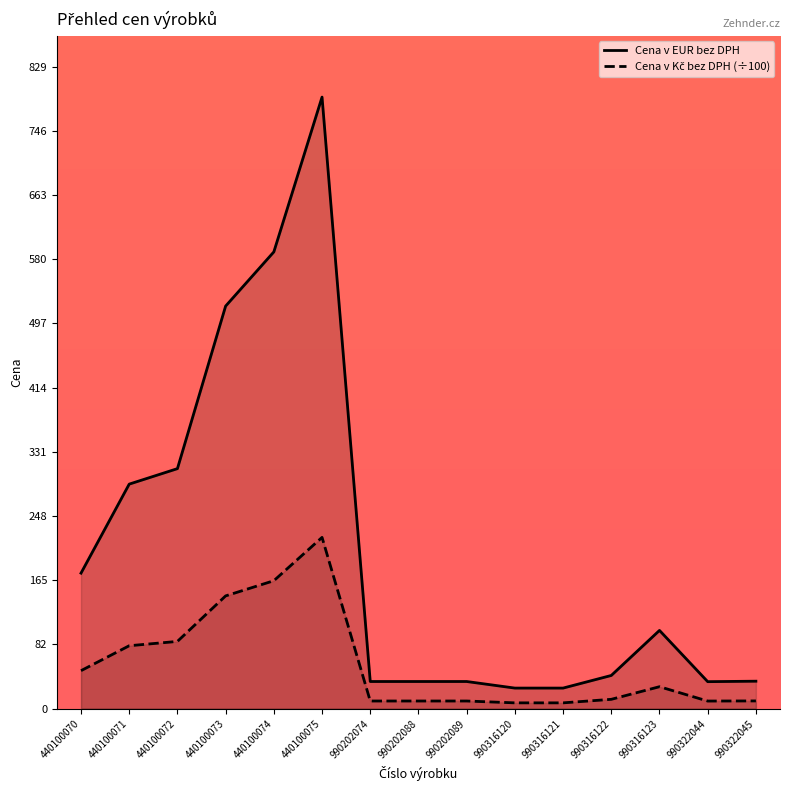

Which has a higher value, 990316121 or 440100070?

440100070